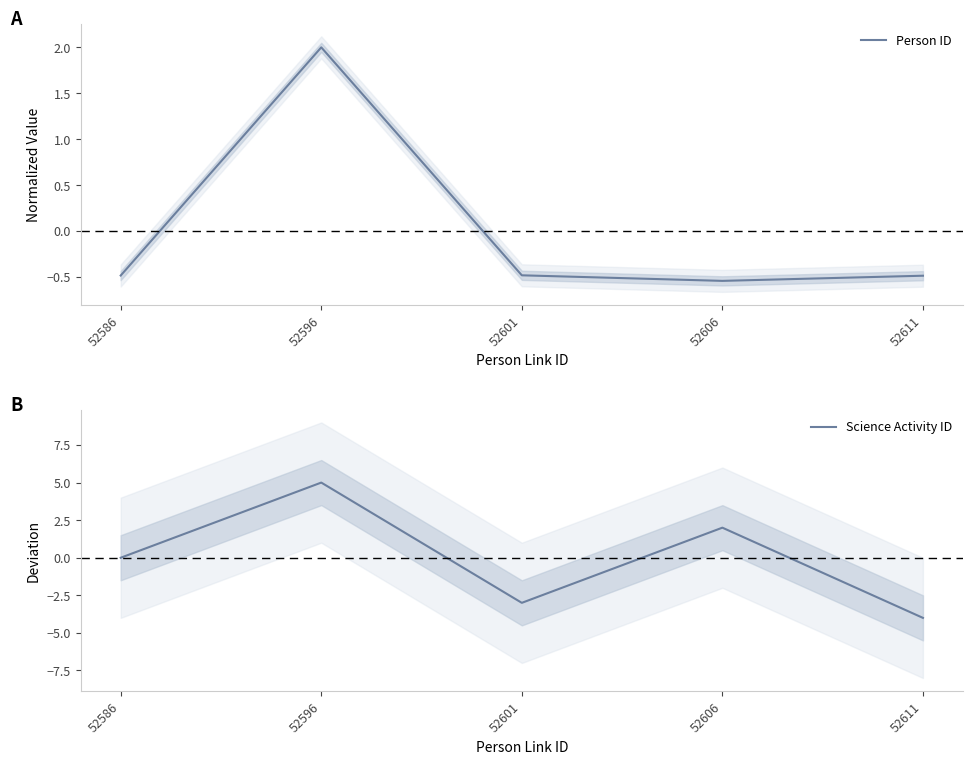

Which series has the widest spread of values?

Science Activity ID